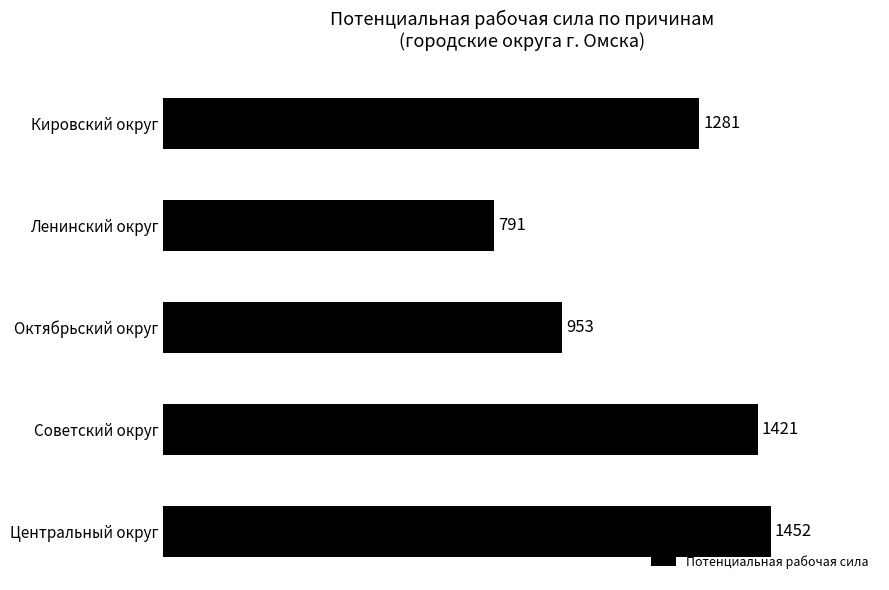

Which category has the highest value across all series?

Центральный округ